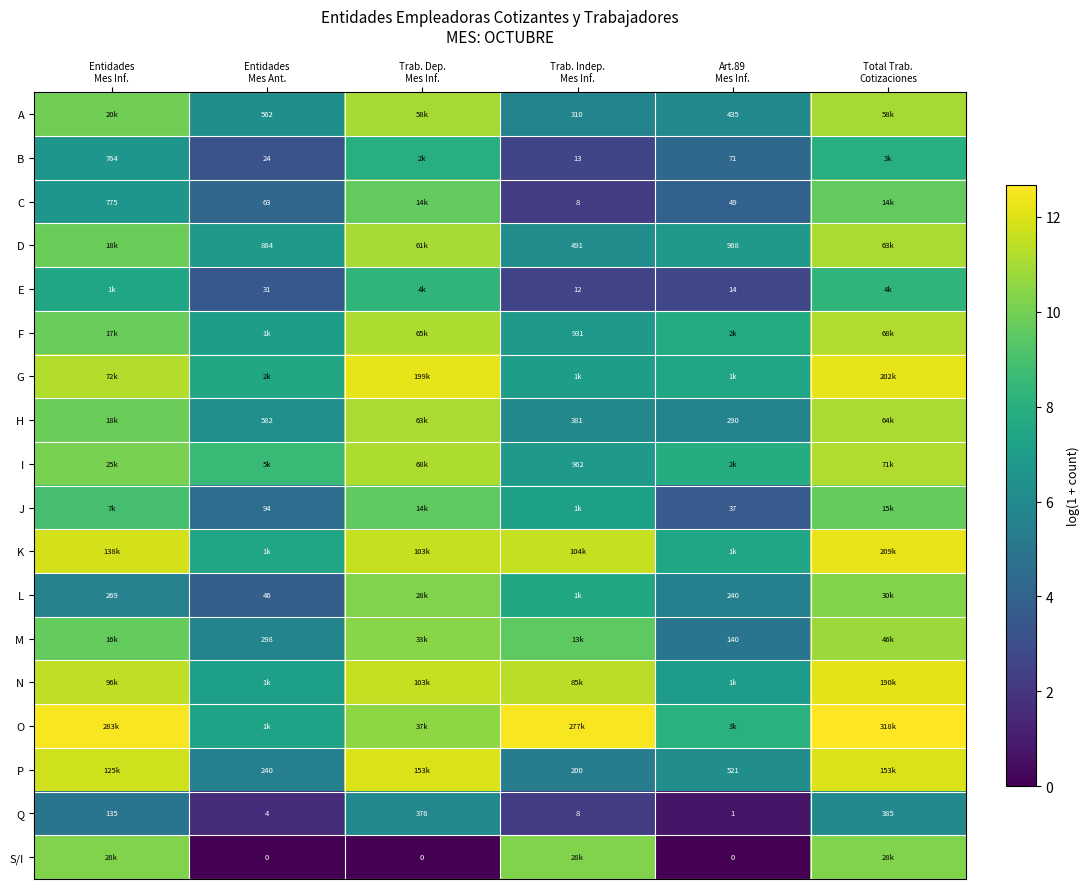

Between Total Trab.
Cotizaciones and Entidades
Mes Ant., which is larger?

Total Trab.
Cotizaciones